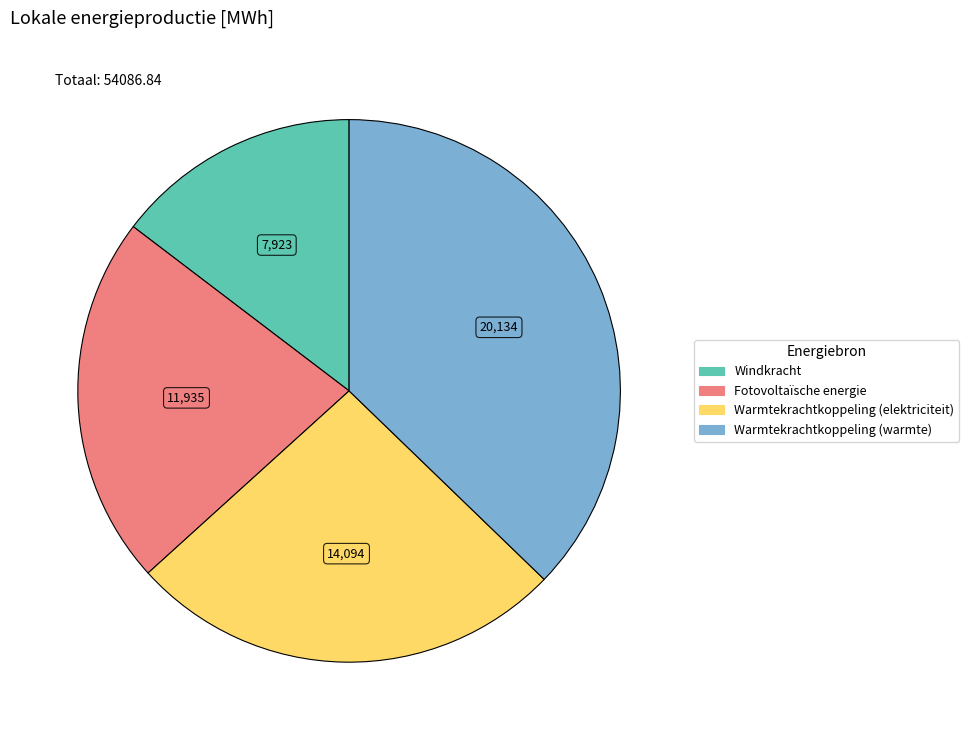

Is the sum of Fotovoltaïsche energie and Windkracht greater than half?

No